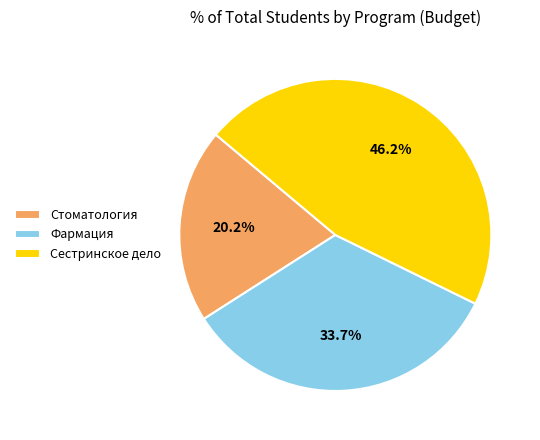

What is the total percentage of Сестринское дело and Фармация?

79.8%